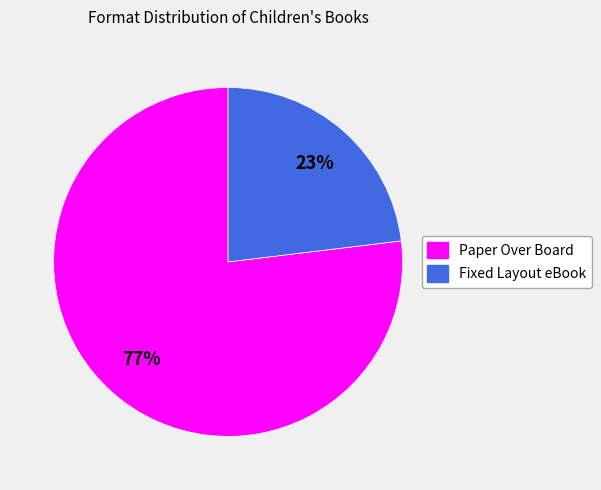

Rank the categories by value from lowest to highest.

Fixed Layout eBook, Paper Over Board